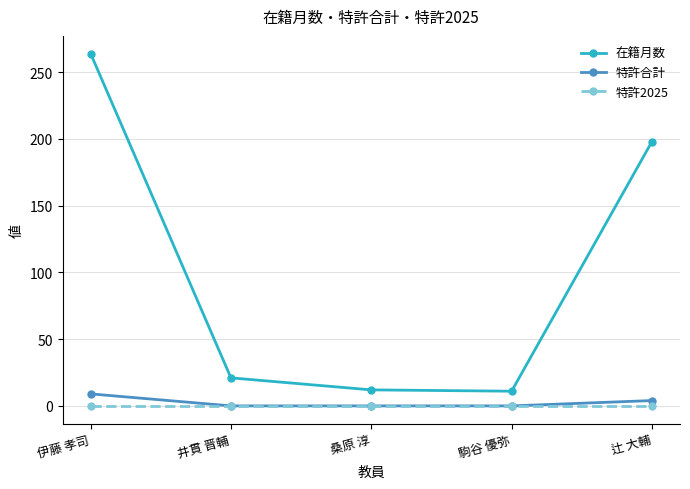

True or false: 特許合計 has more than 2 interior local peaks.

False